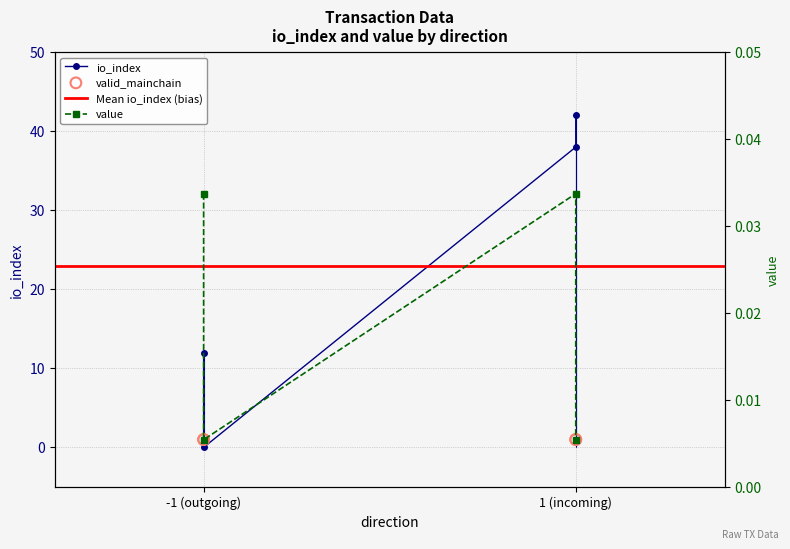

Which series reaches the maximum Y coordinate?

io_index